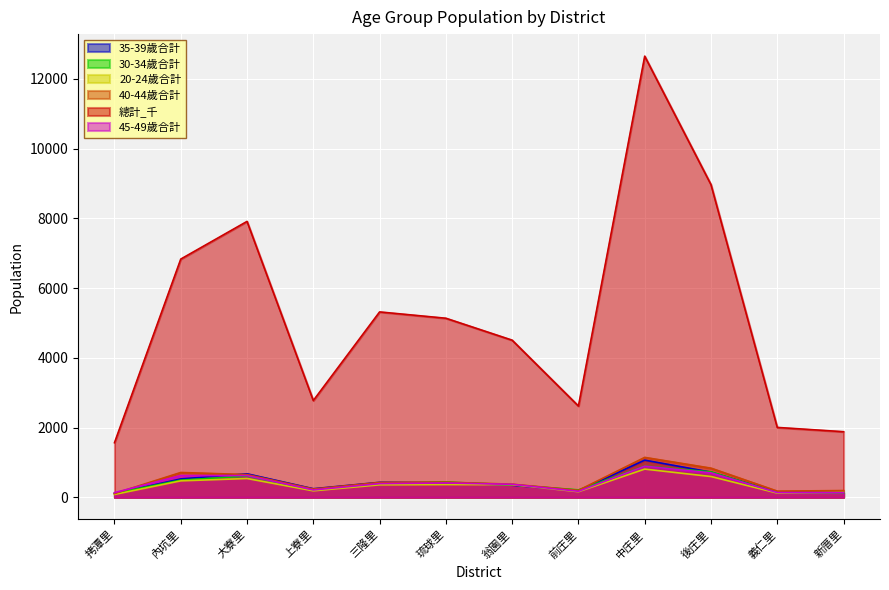

Reading left to right, transcribe all the data shown in this chart.

35-39歲合計: 108	528	674	246	430	418	346	185	1066	722	142	138
30-34歲合計: 117	493	610	212	392	438	358	213	896	730	135	125
20-24歲合計: 82	472	539	186	358	366	362	162	809	596	122	146
40-44歲合計: 108	712	652	238	427	434	377	200	1145	836	177	194
總計_千: 1566	6830	7910	2775	5315	5134	4505	2617	12647	8964	2004	1881
45-49歲合計: 134	623	623	211	393	411	373	173	893	701	136	131